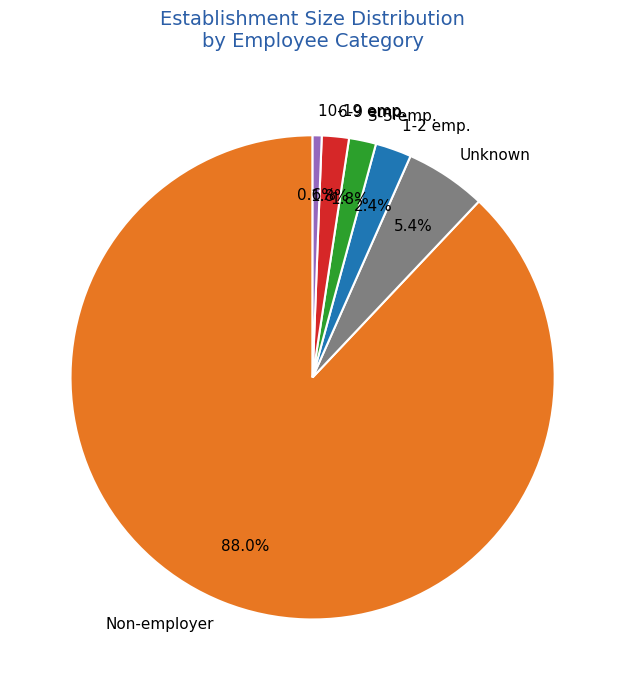

Combined, what portion of the pie is Non-employer and 10-19 emp.?

88.6%